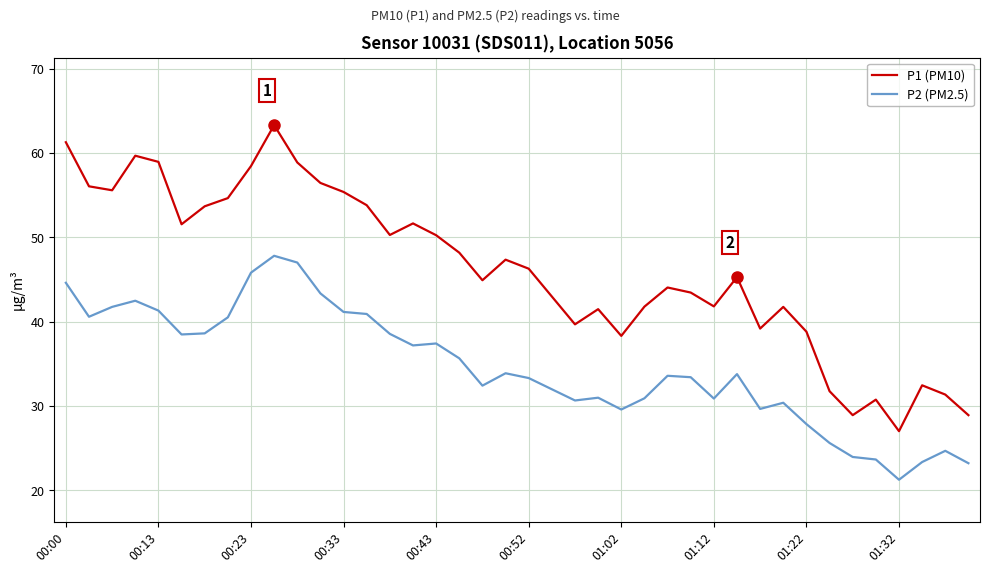

Rank the series by their average value, from lowest to highest.

P2 (PM2.5), P1 (PM10)